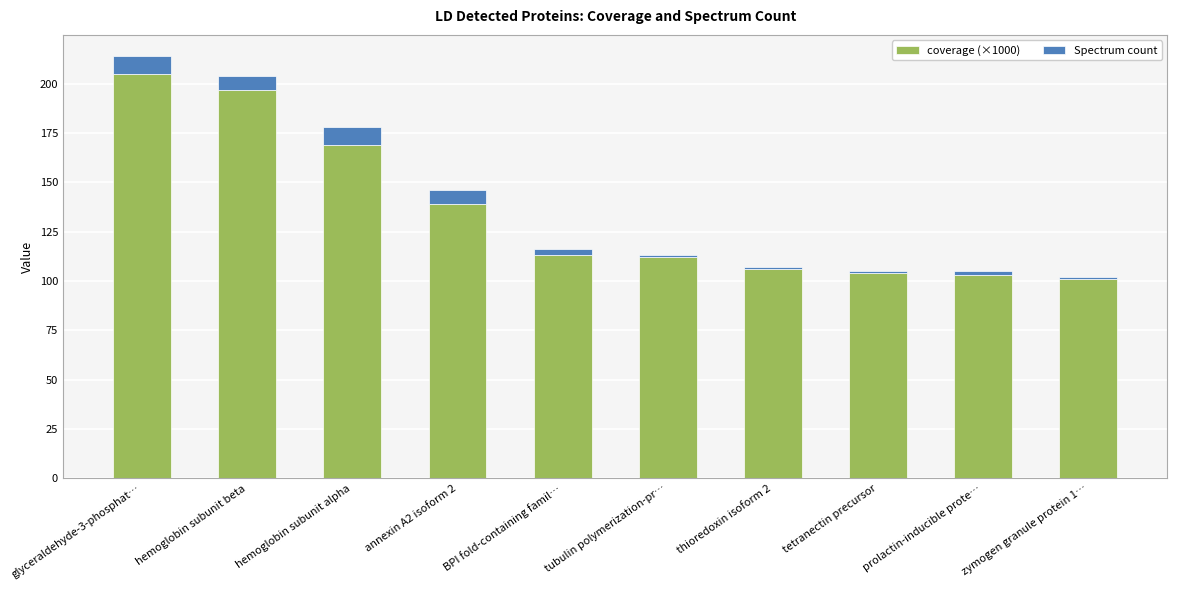

What is the total value across all series at hemoglobin subunit beta?

204